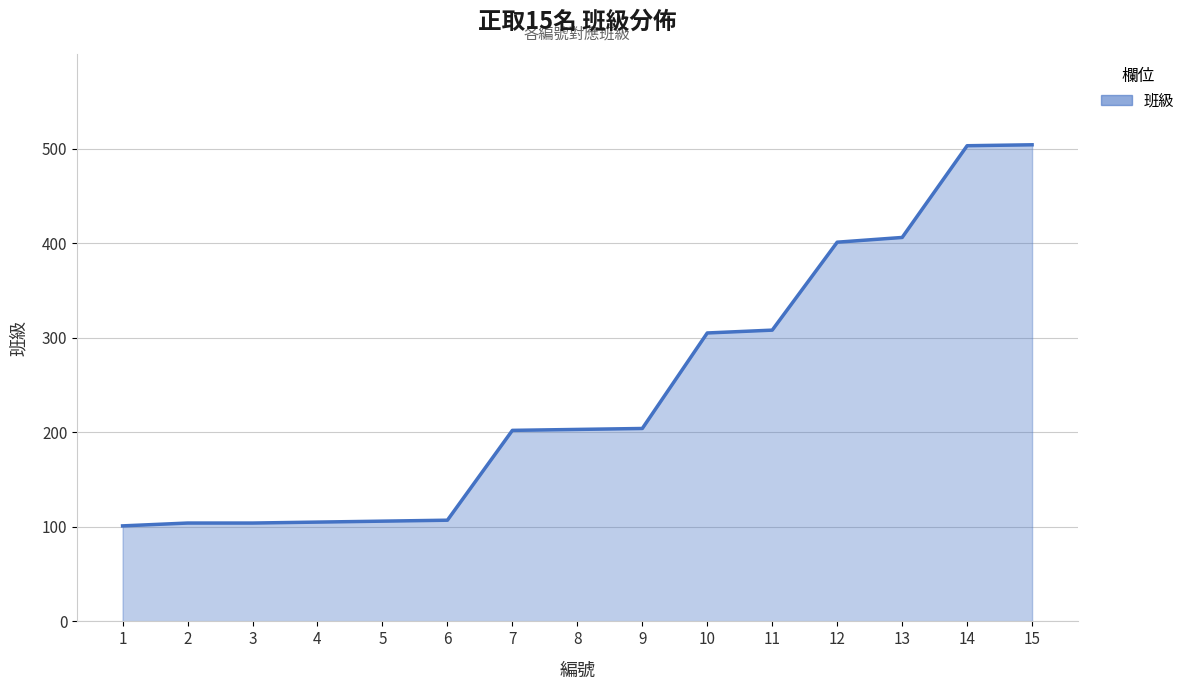

Does the chart have visible grid lines?

Yes